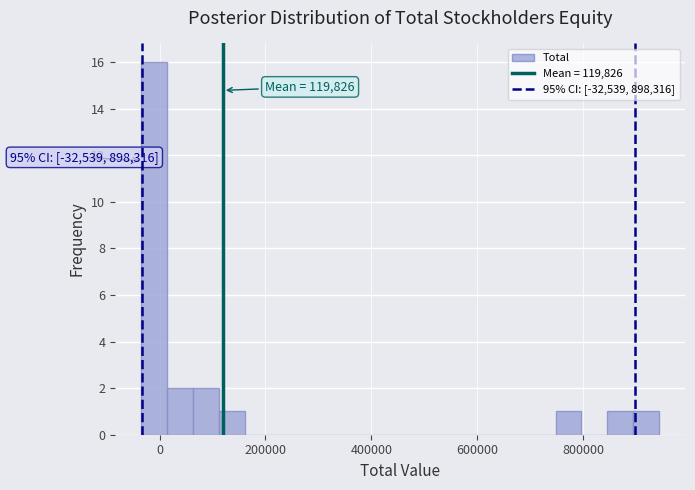

Around what value on the x-axis is the tallest bar? Give the approximate position of its centre, as read against the axis.

-20000